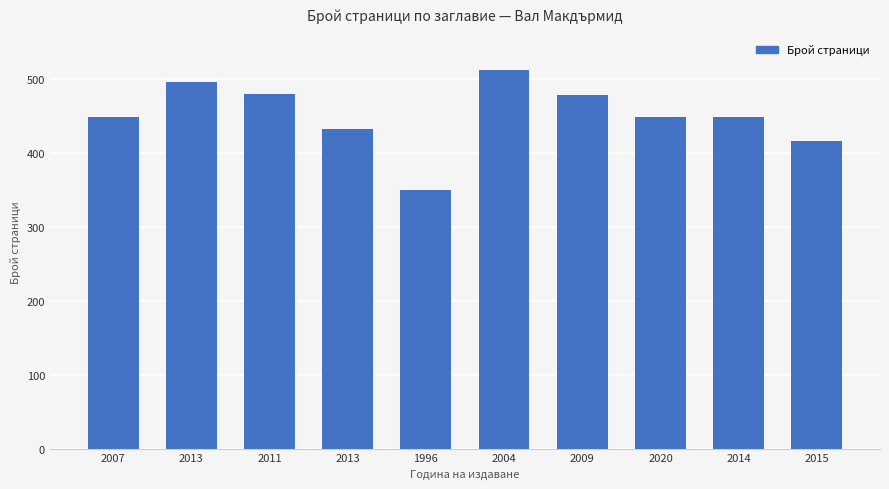

What is the label of the 3rd bar from the right?

2020